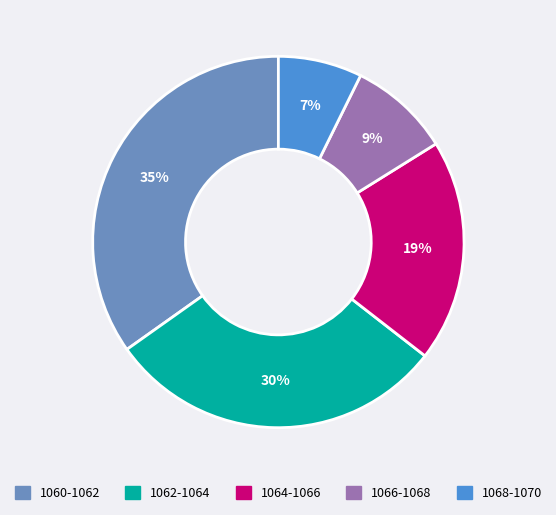

How many segments does this pie chart have?

5